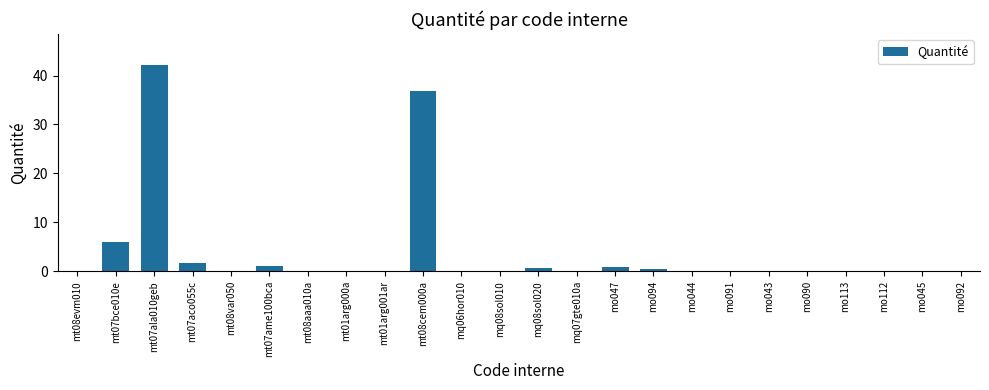

What is the sum of all values?

90.9